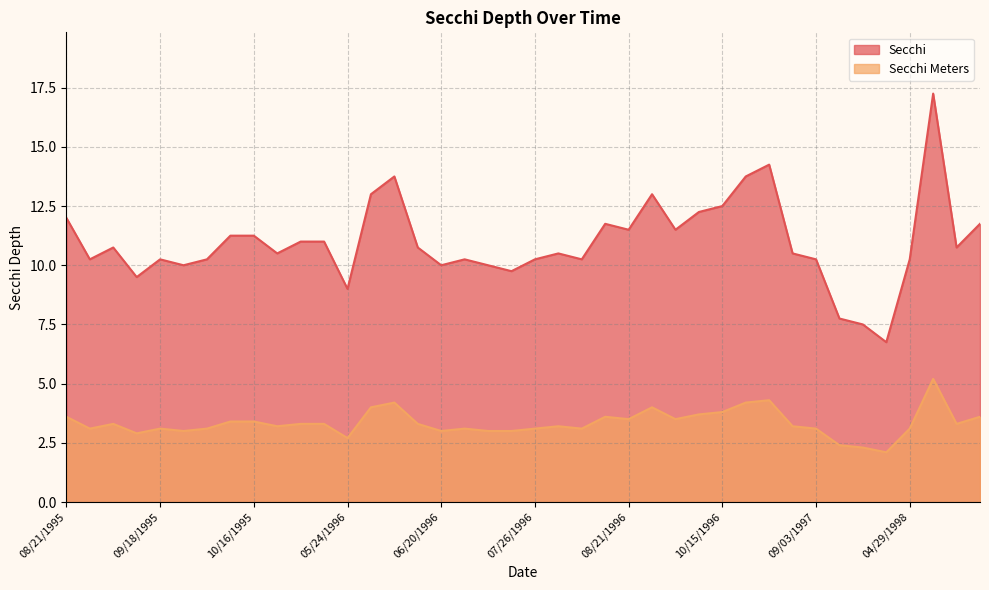

How many interior local peaks does the Secchi Meters series have?

9